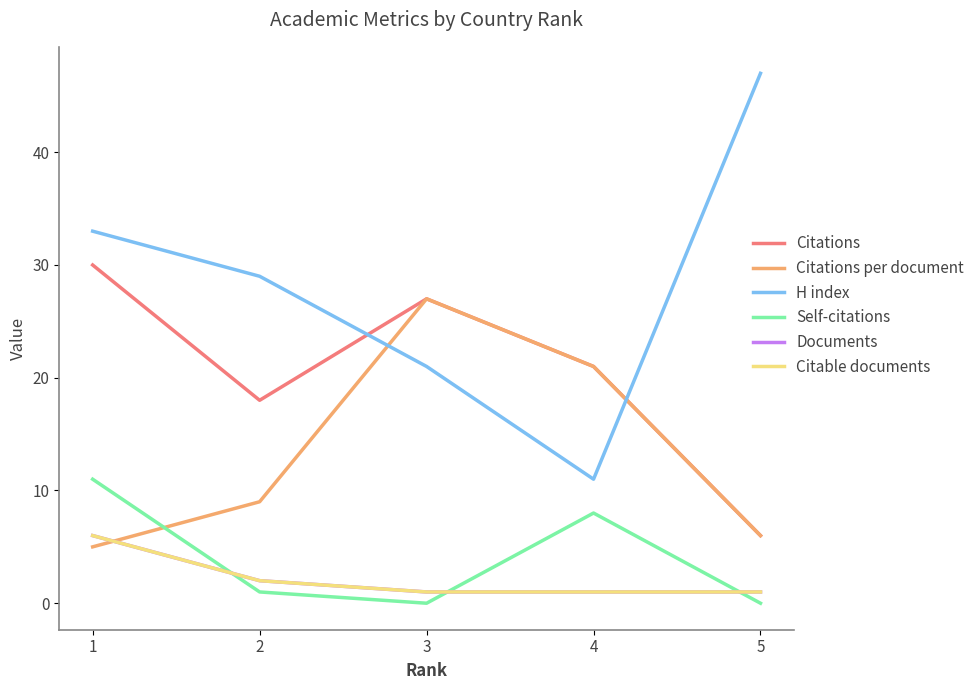

At how many categories does at least one series exceed 34?

1